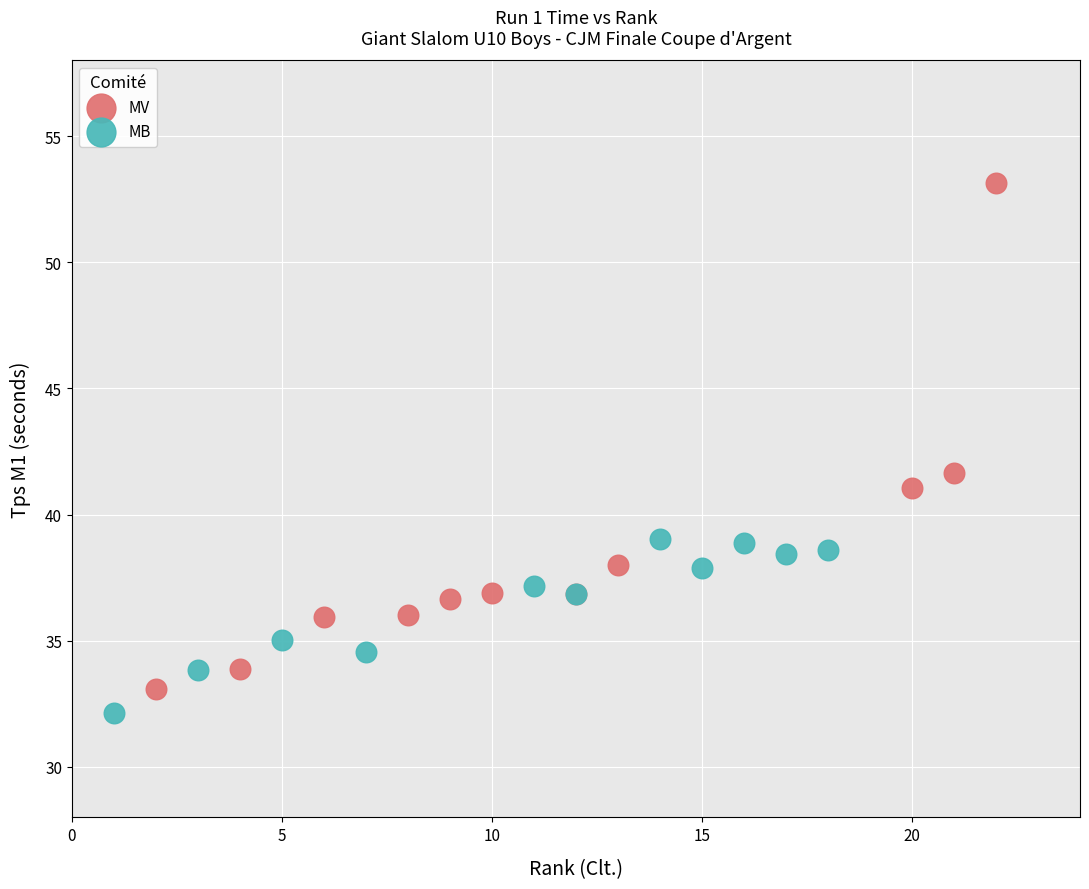

Which series has the widest spread of Y values?

MV